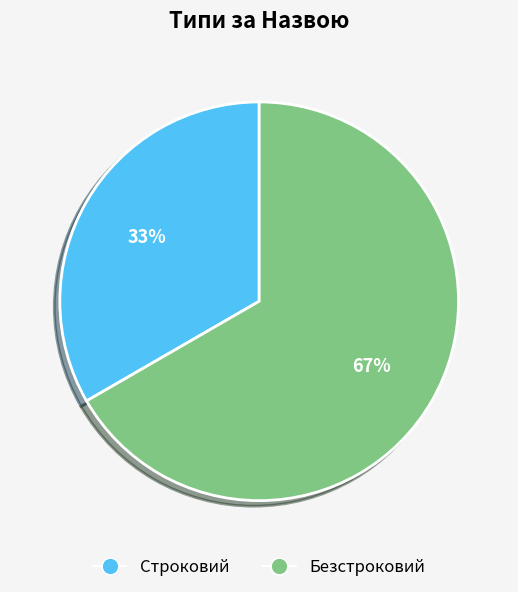

How many segments does this pie chart have?

2